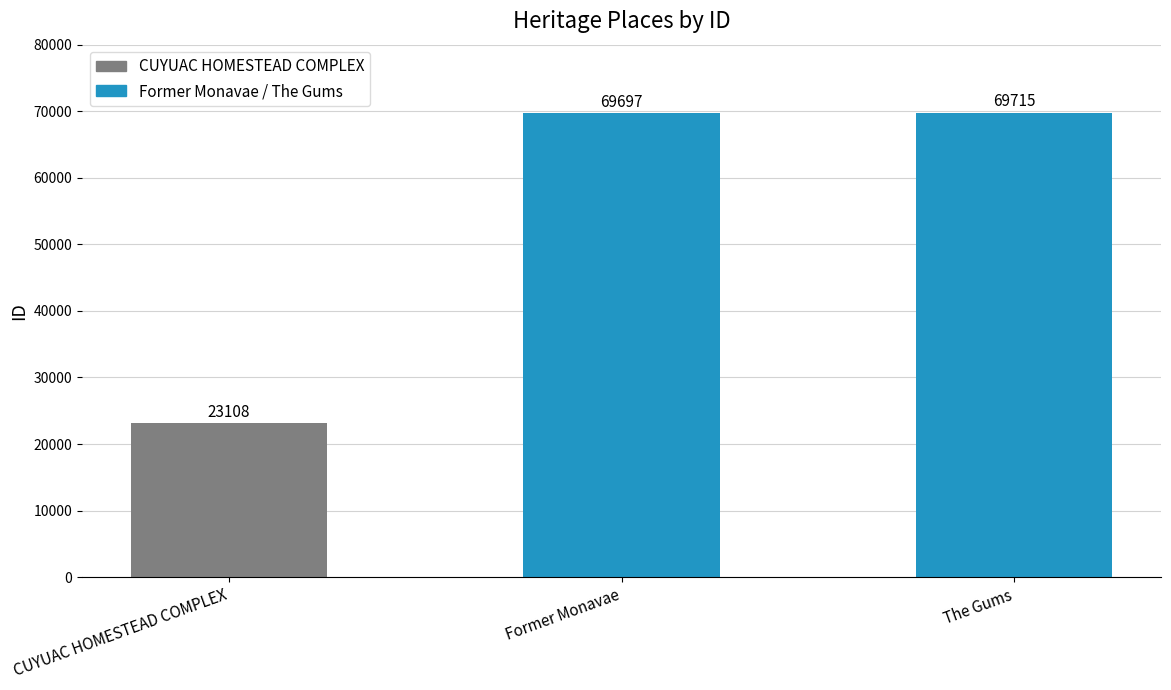

The value at CUYUAC HOMESTEAD COMPLEX is 32559. True or false?

False